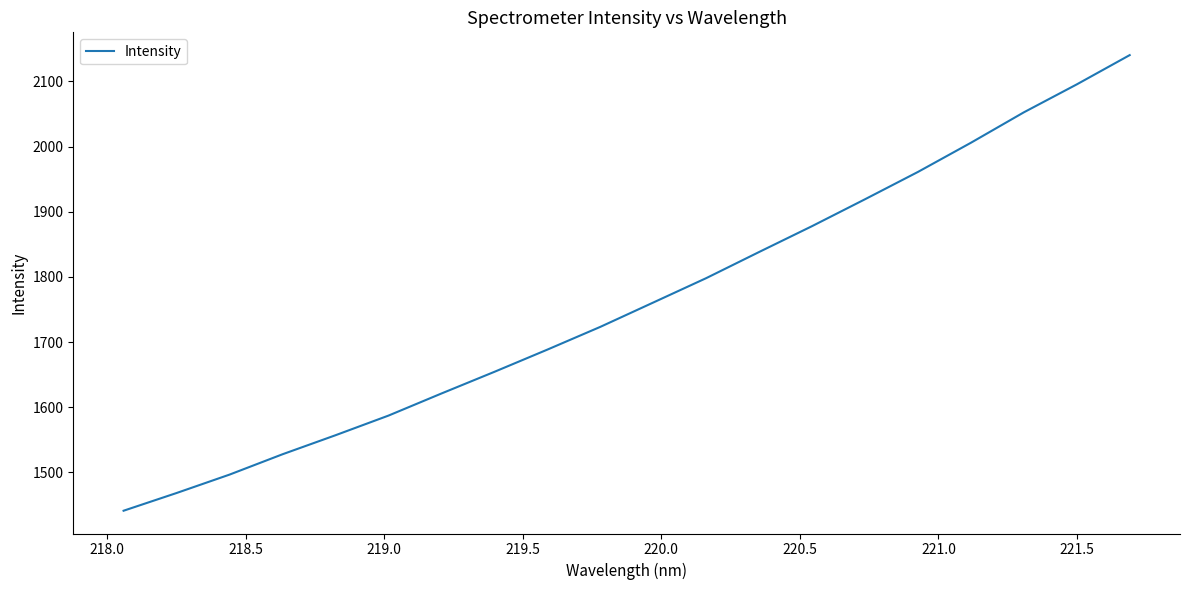

What is the difference between the maximum and minimum values?

699.2